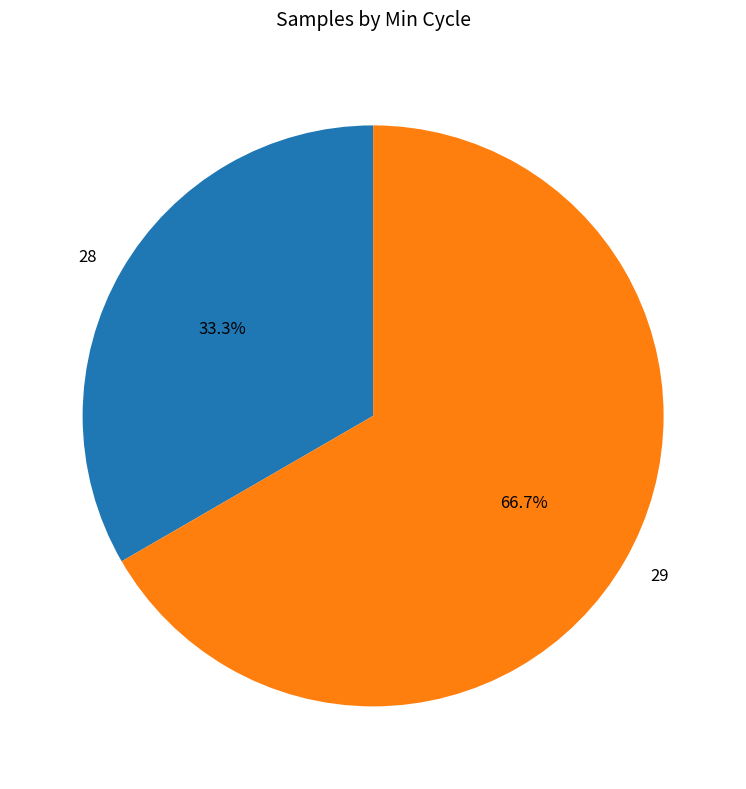

What is the smallest slice in the pie chart?

28